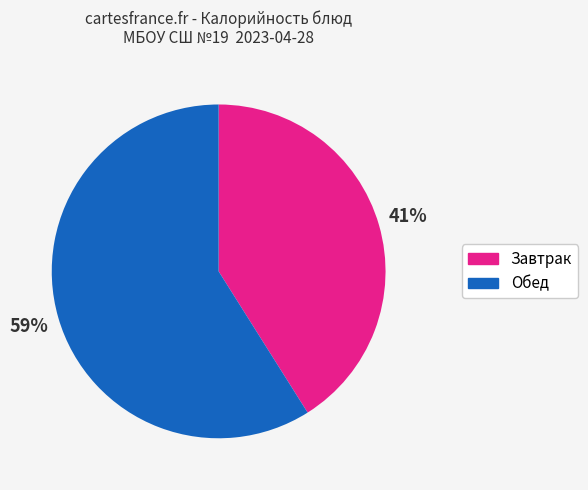

To the nearest percent, what is the average slice percentage?

50%